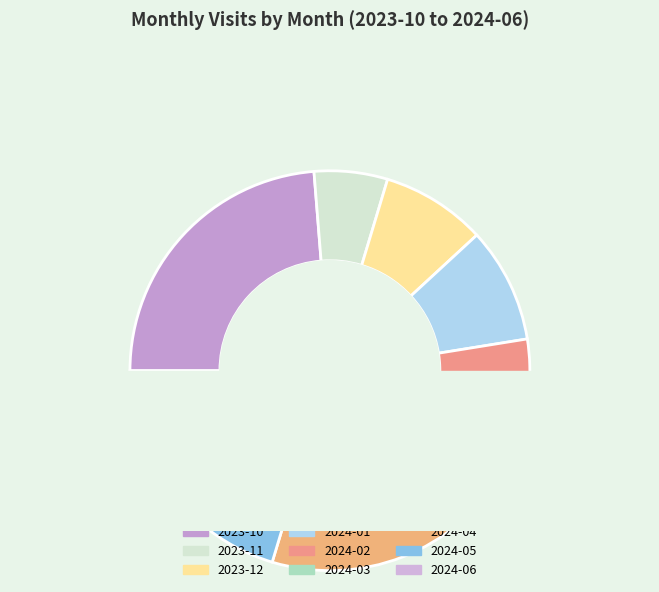

Does any single category account for the majority?

No